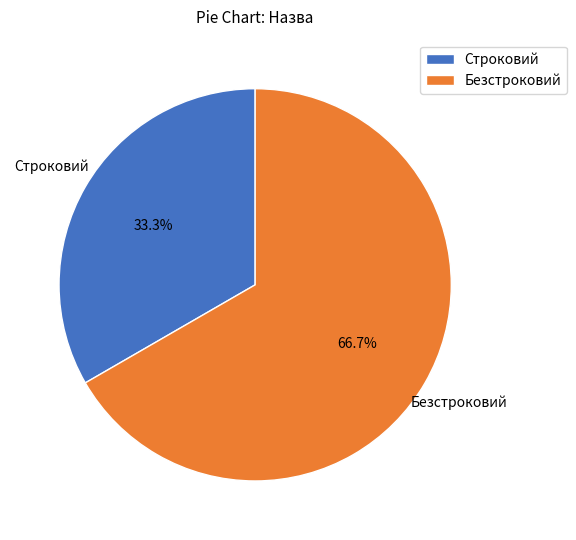

The Безстроковий slice represents 82% of the pie. True or false?

False